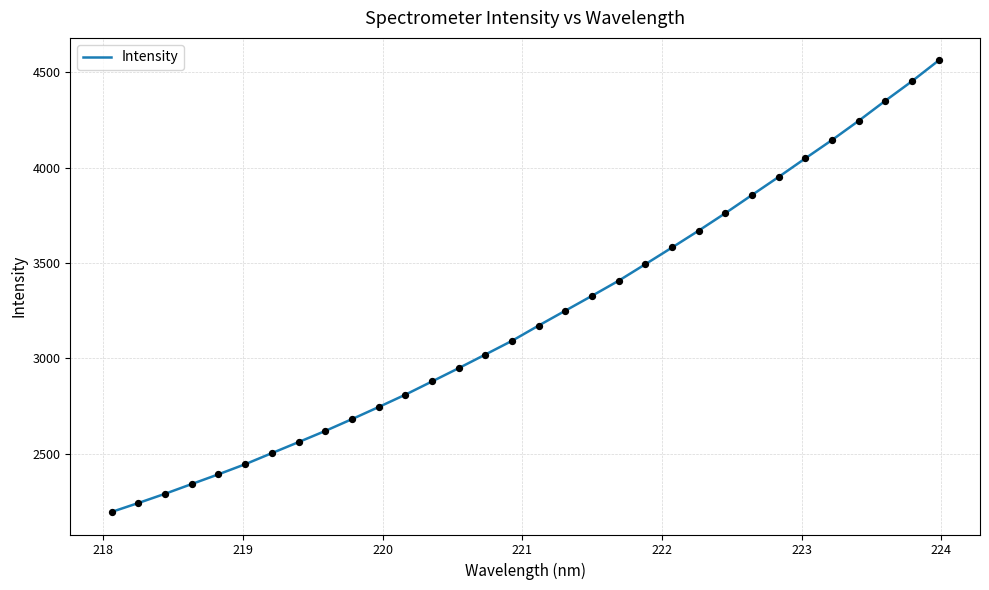

What is the difference between the maximum and minimum values?

2366.6